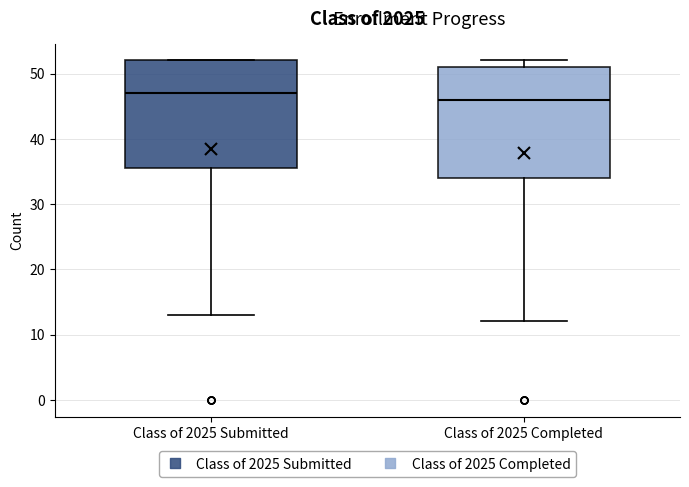

Reading left to right, read every box against the y-axis: the position of its median line, the range the box covers, and the ends of its whiskers. The values are not printed on the chart, so give them approximately, as read against the axis.

Class of 2025 Submitted: median 47, box 36 to 52, whiskers 13 to 52
Class of 2025 Completed: median 46, box 34 to 51, whiskers 12 to 52